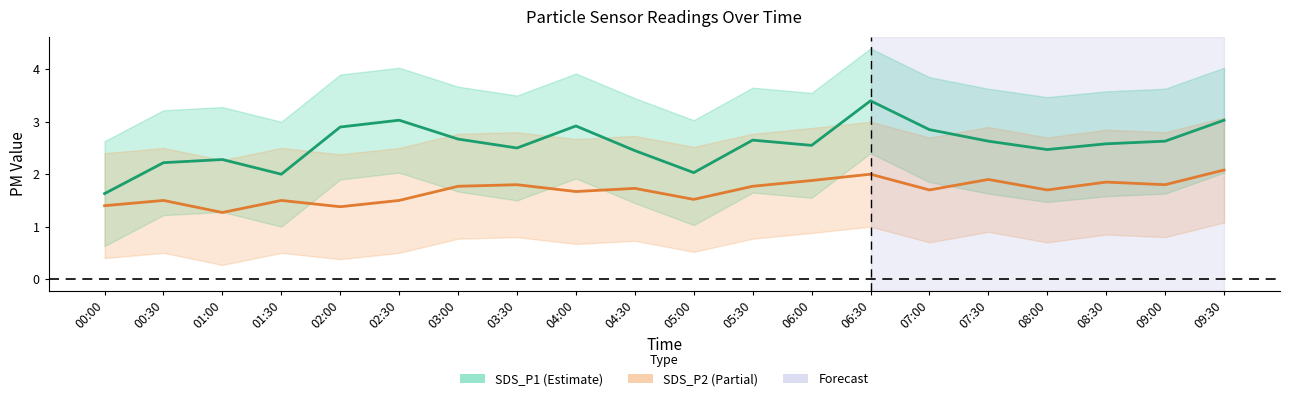

What is the difference between the highest and lowest values at 04:30?

0.7